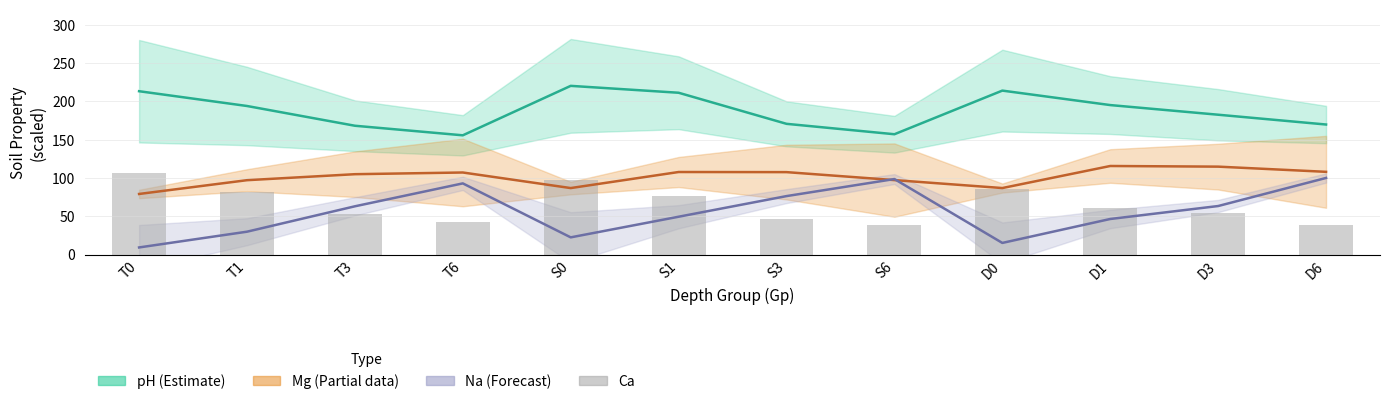

Rank the categories by Ca value from highest to lowest.

T0, S0, D0, T1, S1, D1, D3, T3, S3, T6, D6, S6